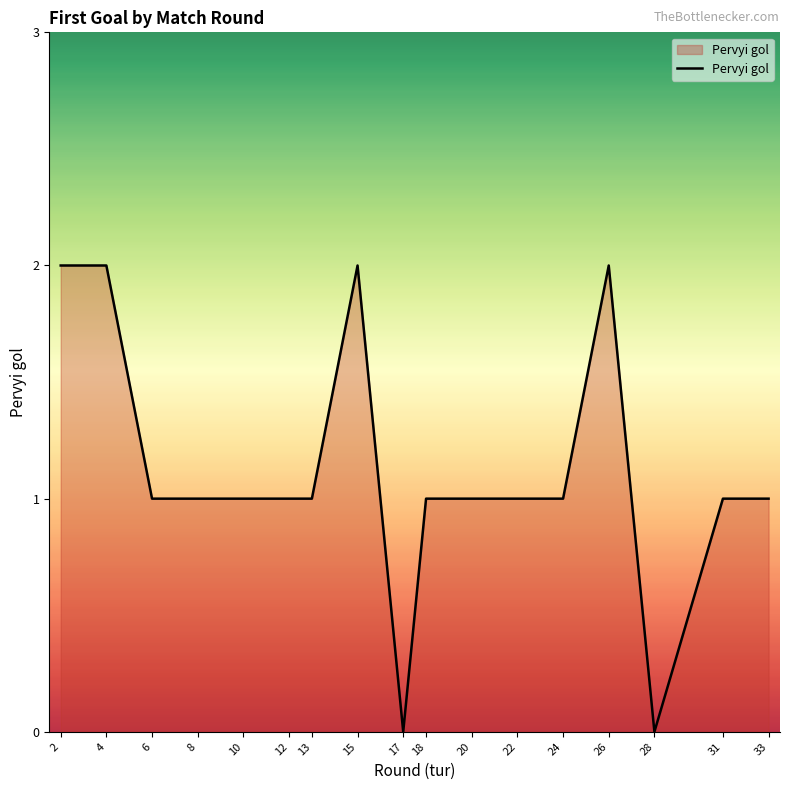

Which has a higher value, 26 or 28?

26